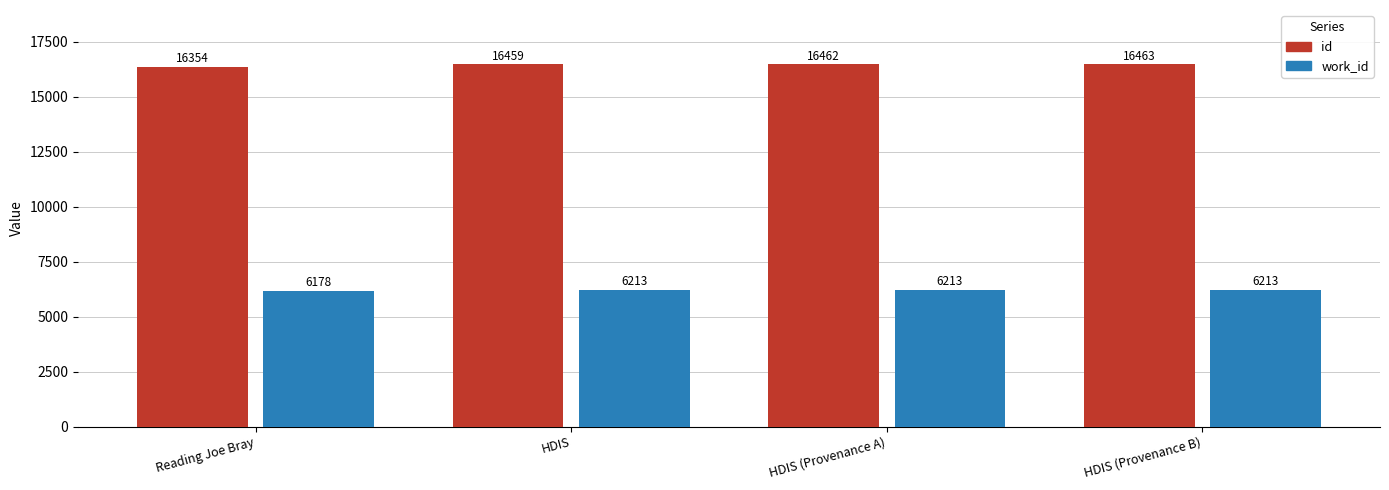

Reading right to left, list all the values displayed in this chart.

id: HDIS (Provenance B)=16463	HDIS (Provenance A)=16462	HDIS=16459	Reading Joe Bray=16354
work_id: HDIS (Provenance B)=6213	HDIS (Provenance A)=6213	HDIS=6213	Reading Joe Bray=6178